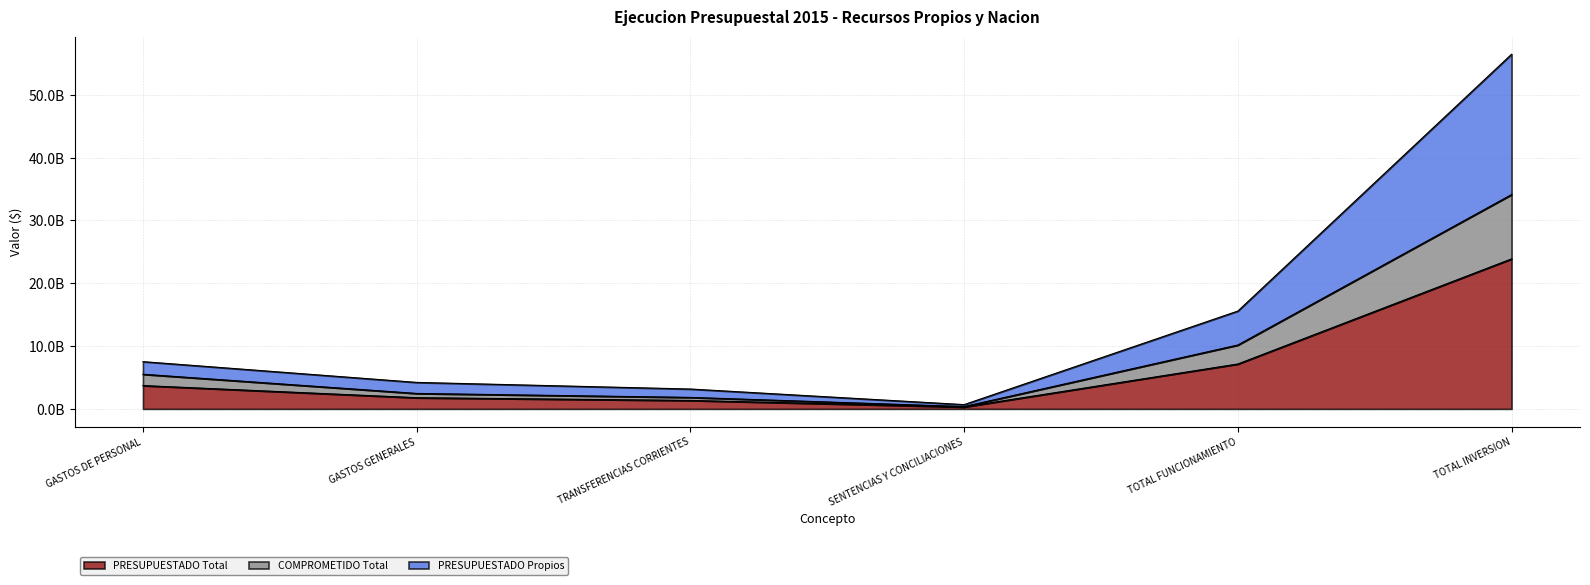

In COMPROMETIDO Total, how many points are lower than both neighbors (excluding endpoints)?

1